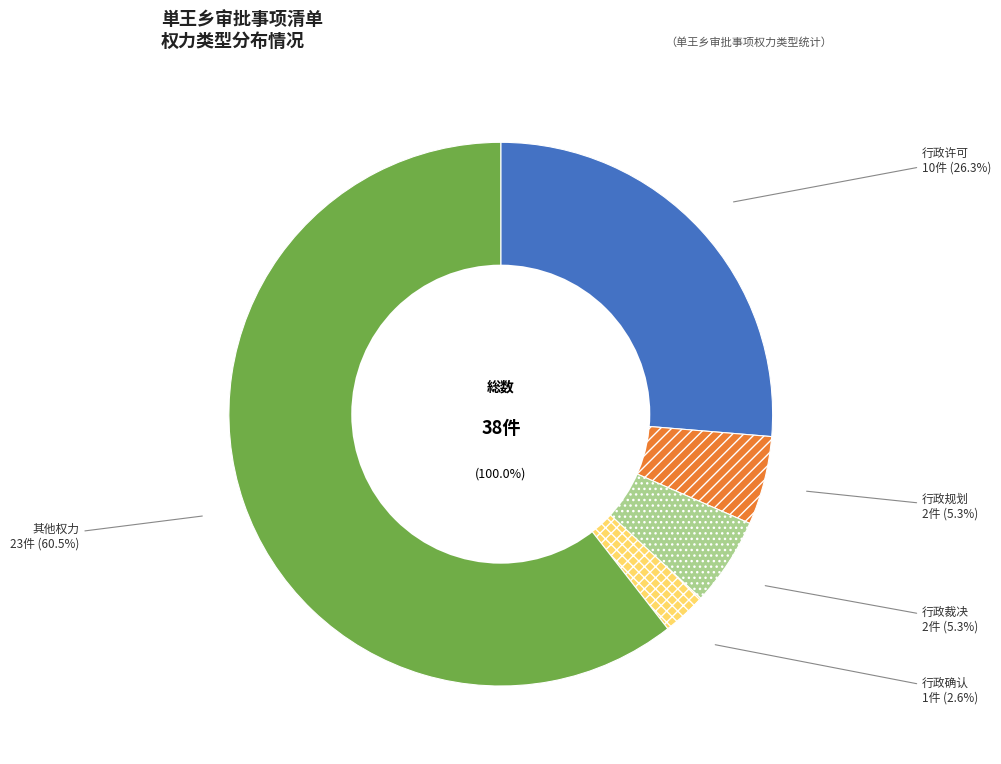

To the nearest percent, what is the difference between the largest and smallest slice percentages?

58%